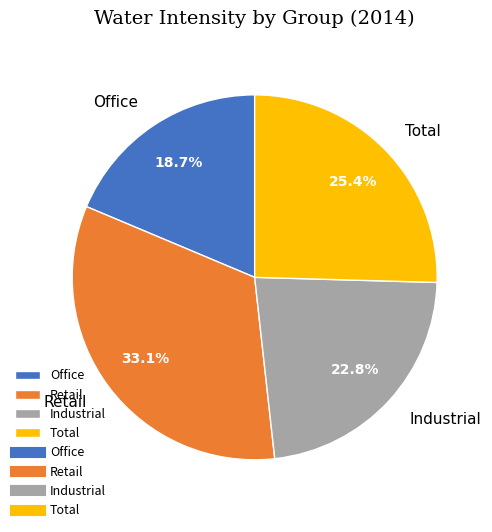

Rank the categories by value from lowest to highest.

Office, Industrial, Total, Retail